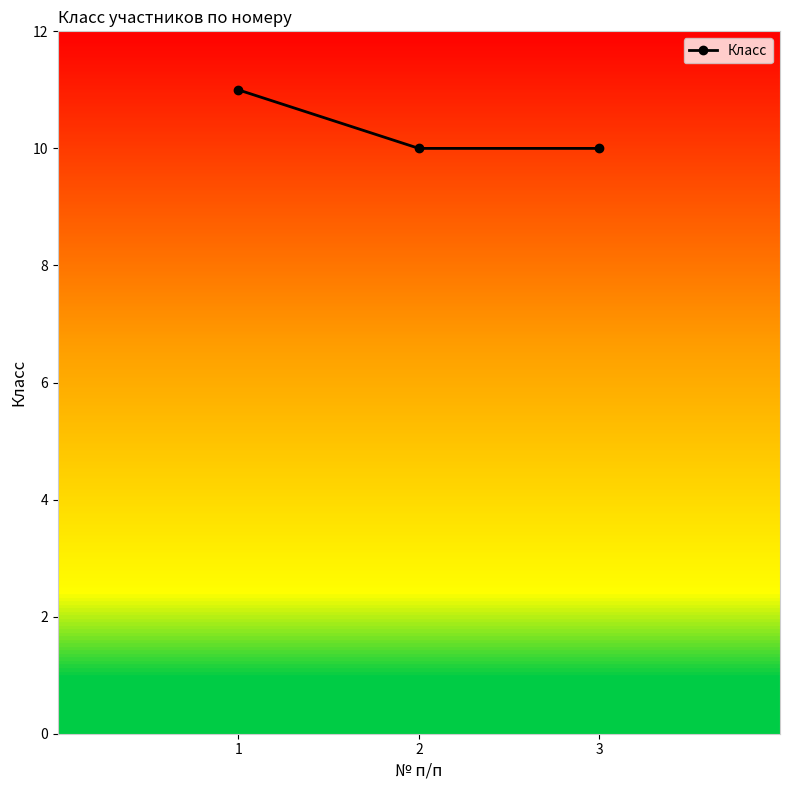

What is the ratio of the value at 3 to the value at 2?

1.0